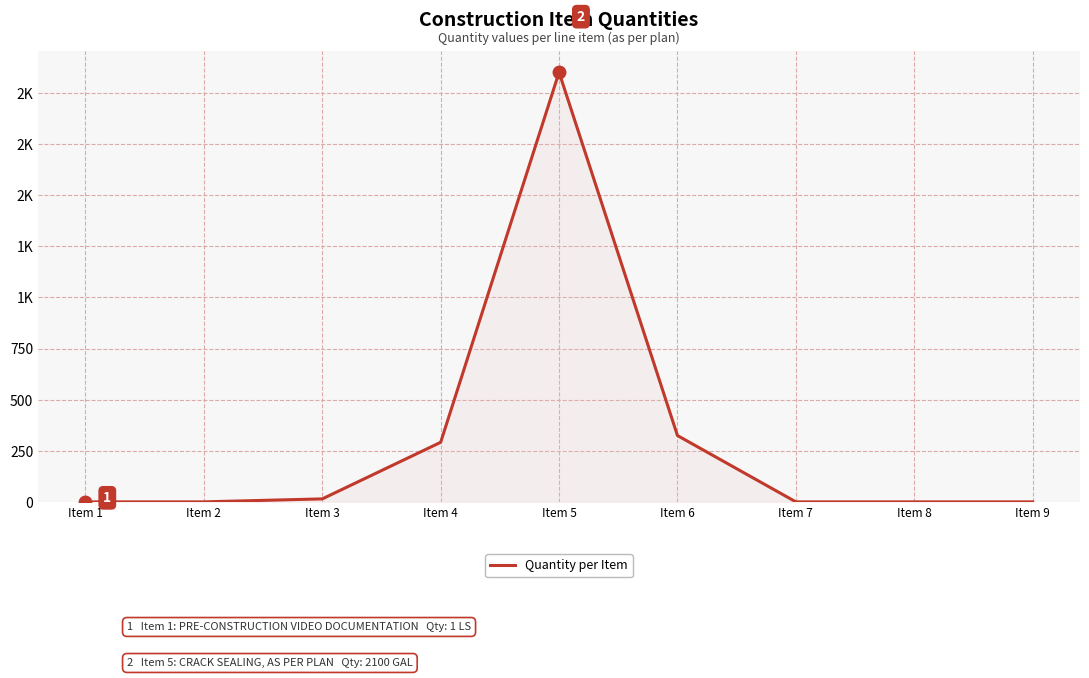

What is the value of the 4th point from the left?

292.0